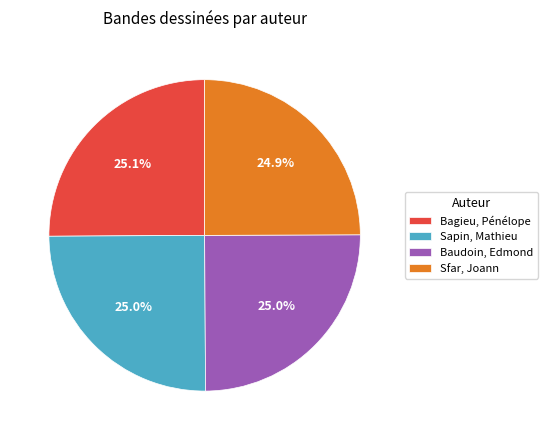

Count the number of slices in the pie.

4